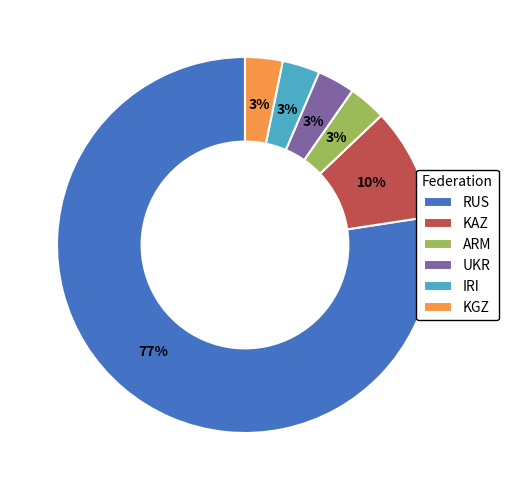

Approximately how many times larger is the value at UKR compared to KGZ?

1.0